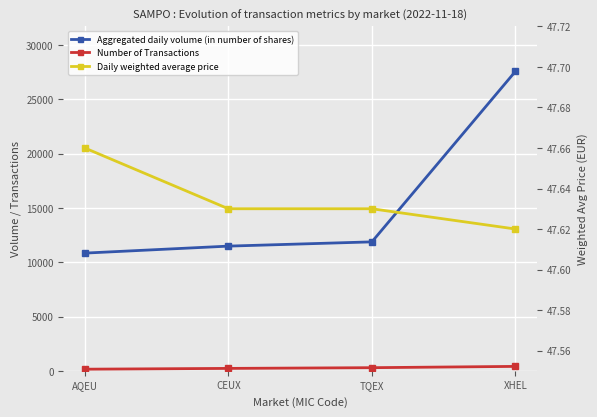

How many lines are shown in the chart?

3